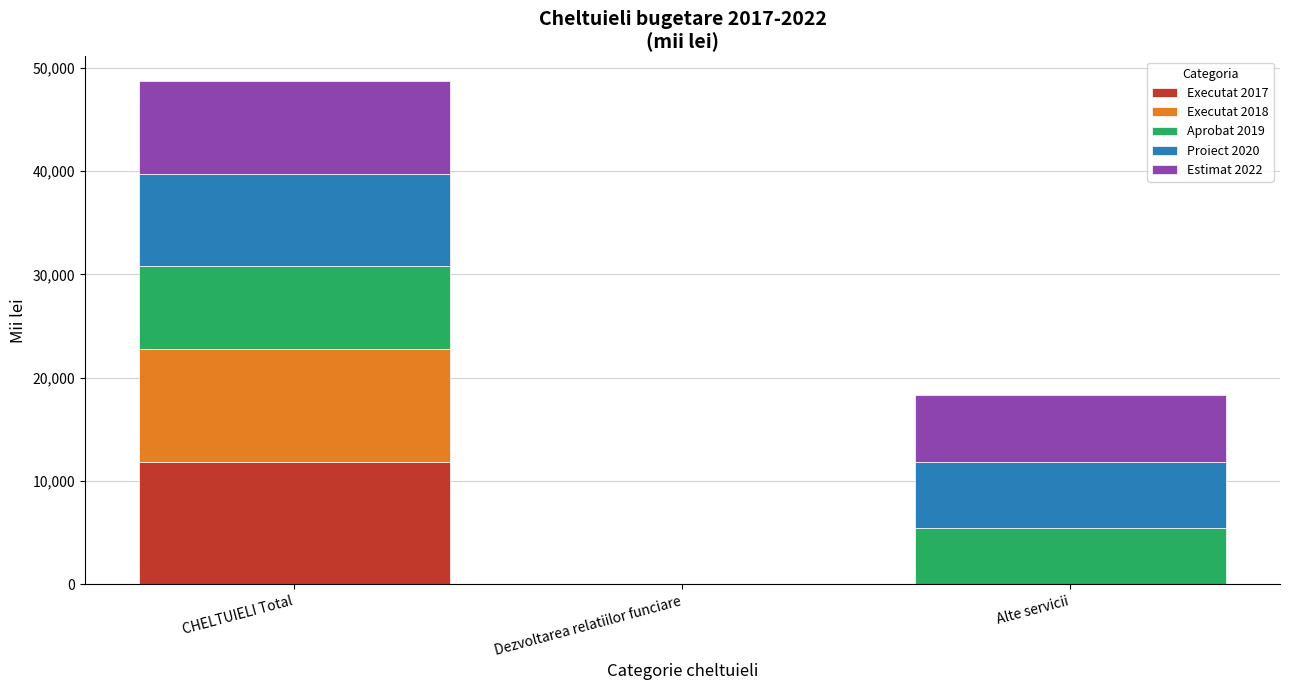

At which category is the sum across all series the highest?

CHELTUIELI Total